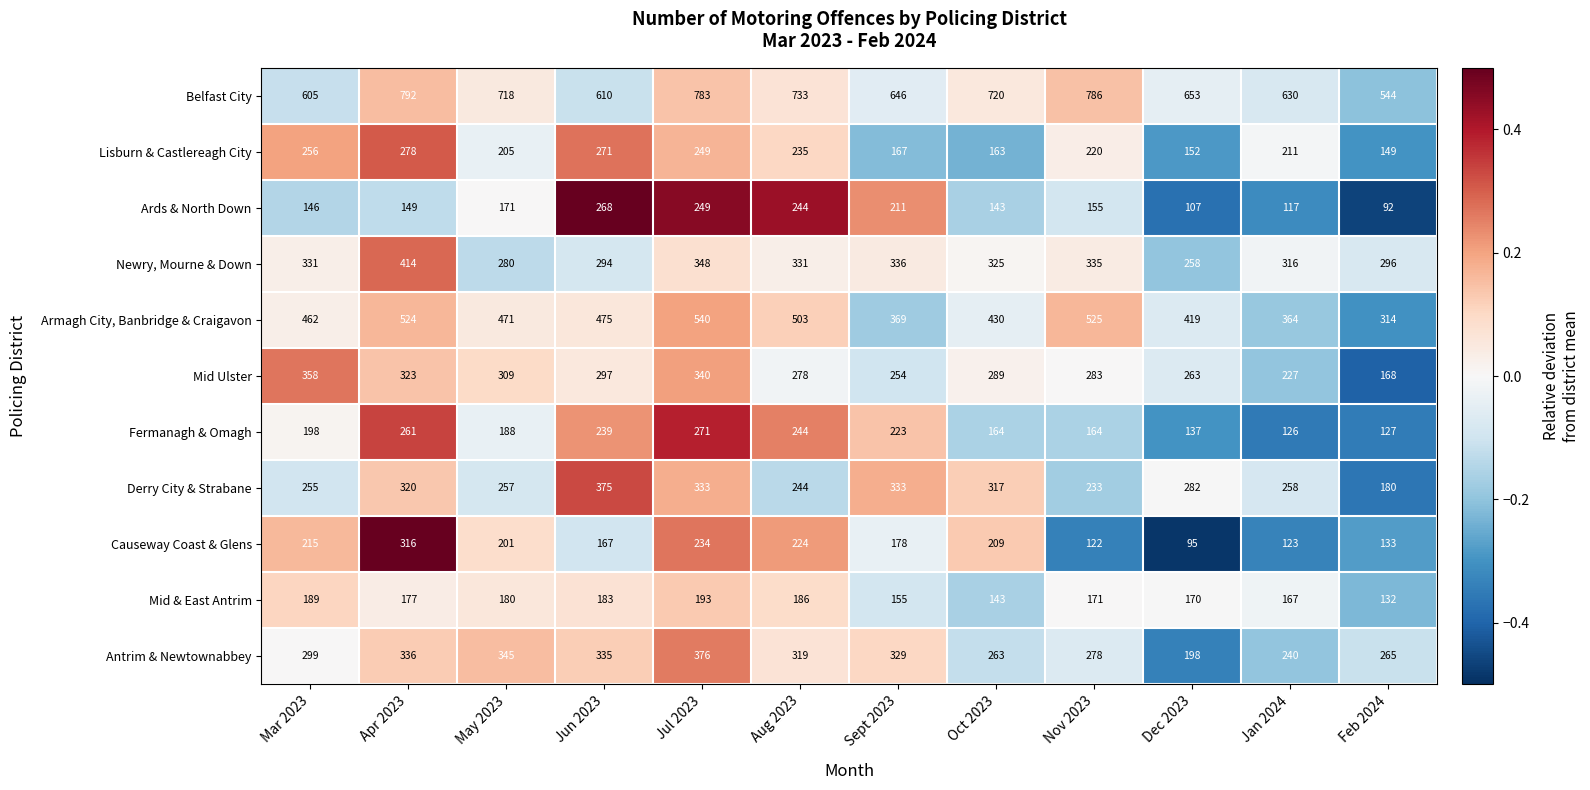

What is the difference between the maximum and minimum values in the Fermanagh & Omagh series?

145